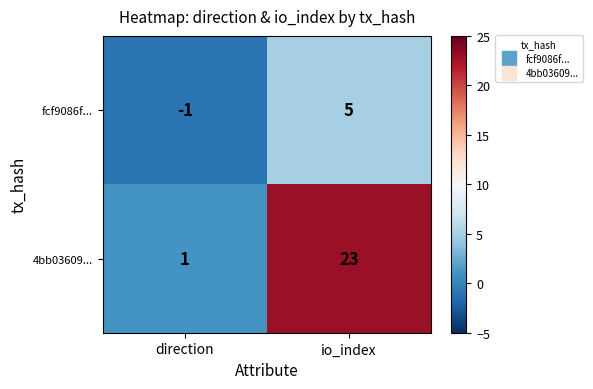

What is the difference between the highest and lowest values at io_index?

18